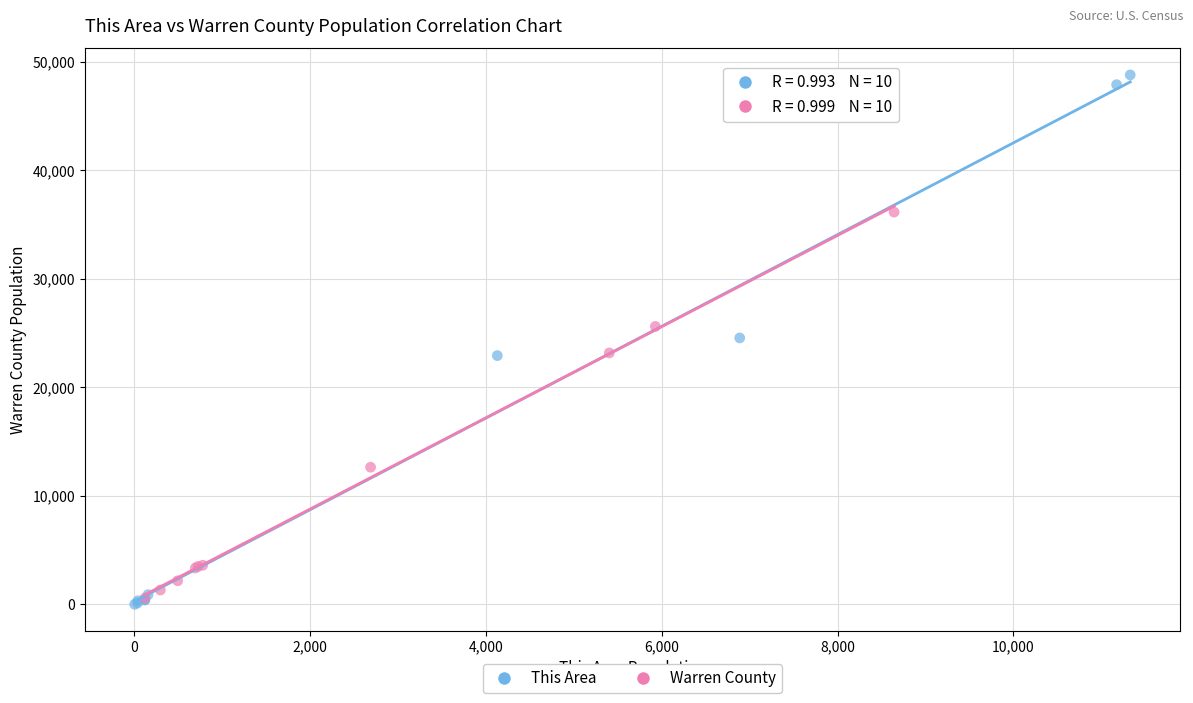

What are all the series names shown in the legend?

This Area, Warren County